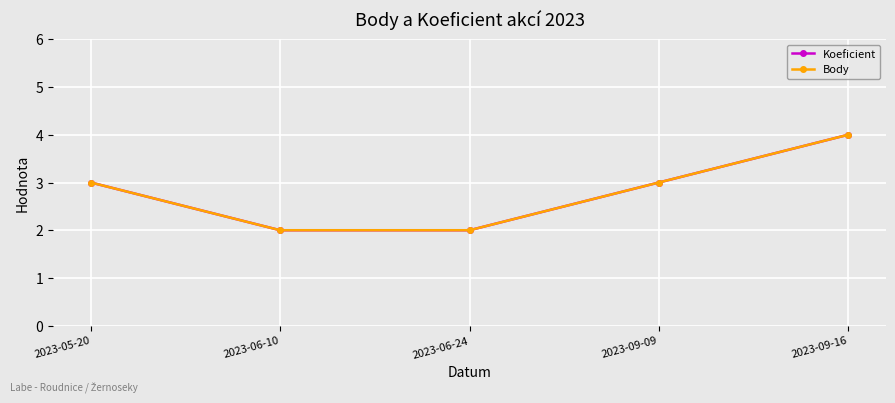

What is the label of the 4th point from the left?

2023-09-09